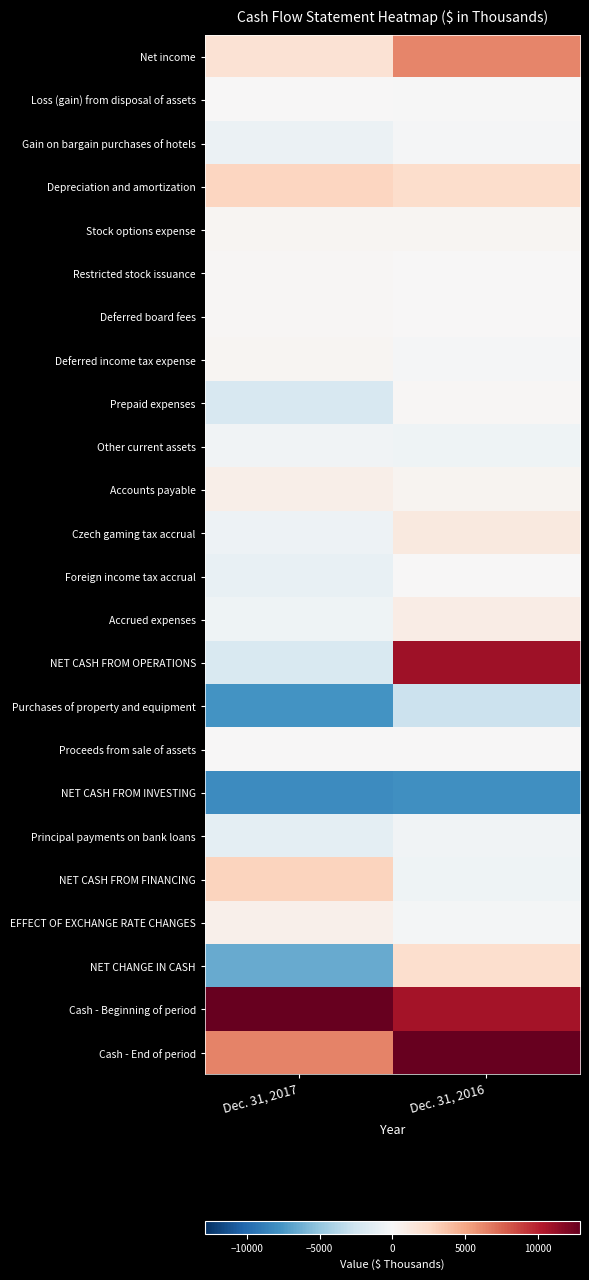

At Dec. 31, 2016, list the series in order from largest to smallest.

Cash - End of period, NET CASH FROM OPERATIONS, Cash - Beginning of period, Net income, Depreciation and amortization, NET CHANGE IN CASH, Czech gaming tax accrual, Accrued expenses, Accounts payable, Stock options expense, Prepaid expenses, Deferred board fees, Restricted stock issuance, Proceeds from sale of assets, Foreign income tax accrual, Loss (gain) from disposal of assets, Gain on bargain purchases of hotels, Deferred income tax expense, EFFECT OF EXCHANGE RATE CHANGES, Principal payments on bank loans, NET CASH FROM FINANCING, Other current assets, Purchases of property and equipment, NET CASH FROM INVESTING